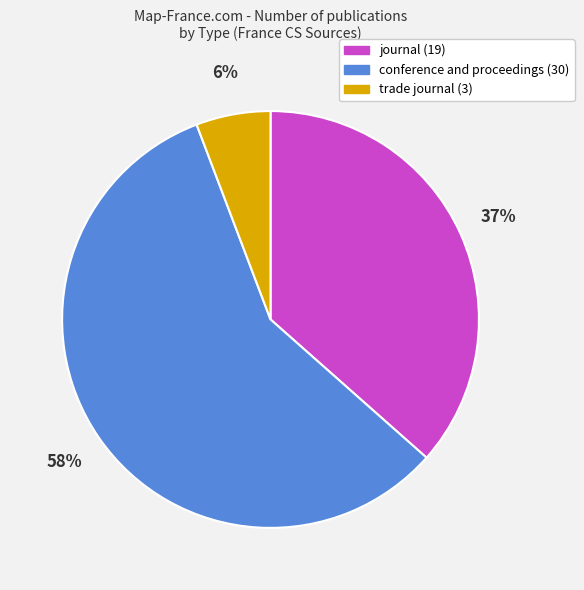

Which category accounts for the majority?

conference and proceedings